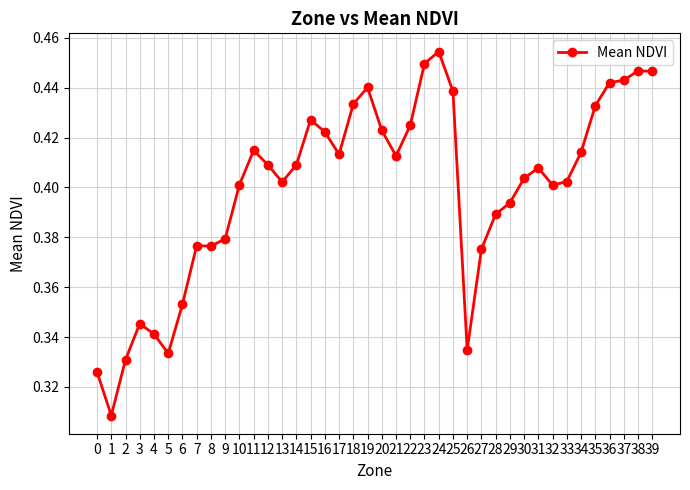

How many values are between 0 and 1?

40